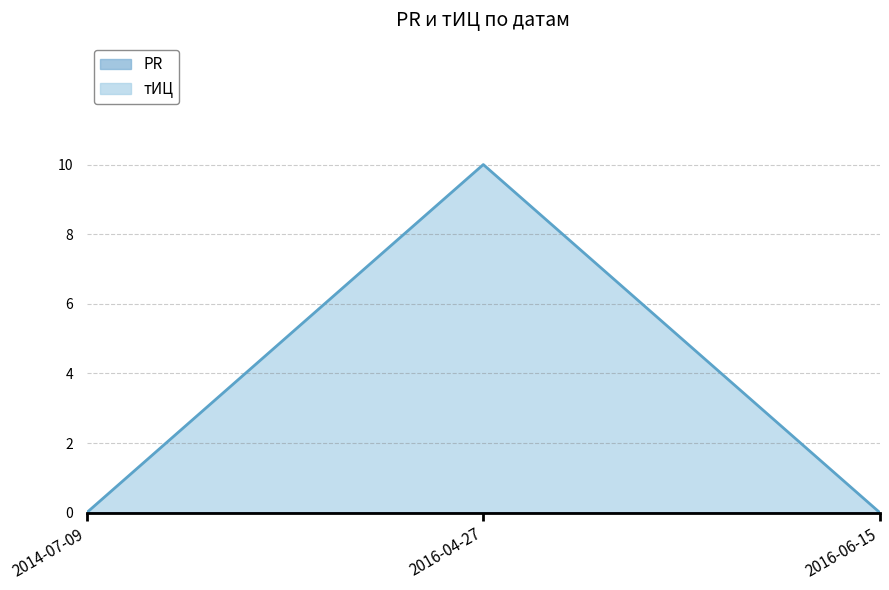

Does the chart display data point markers on the line(s)?

No